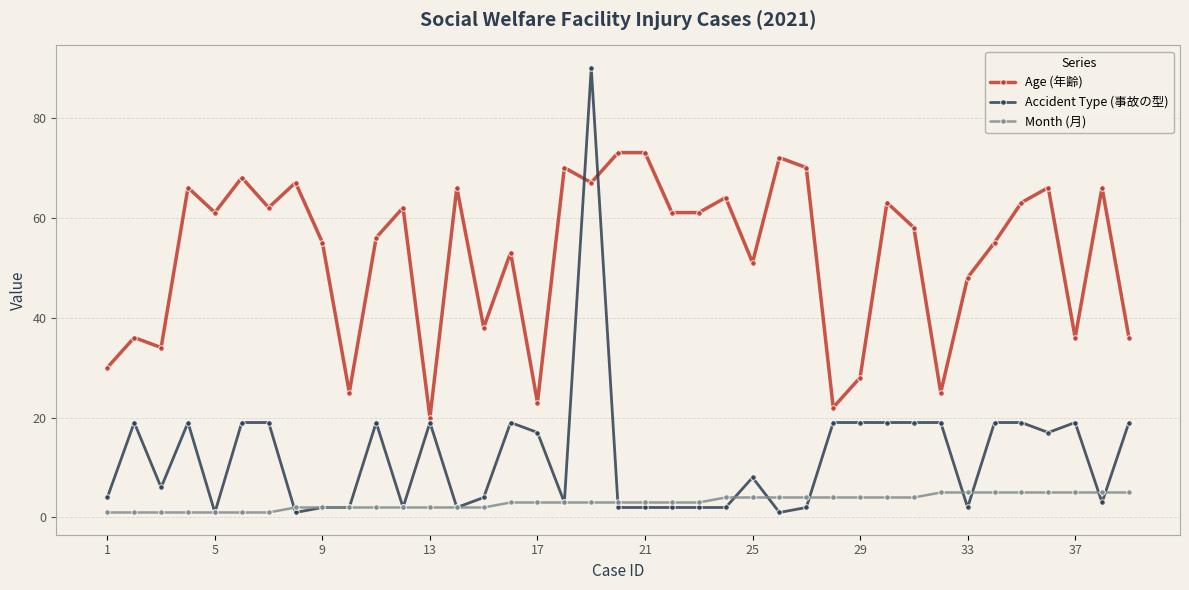

Which series has the largest range (max minus min)?

Accident Type (事故の型)